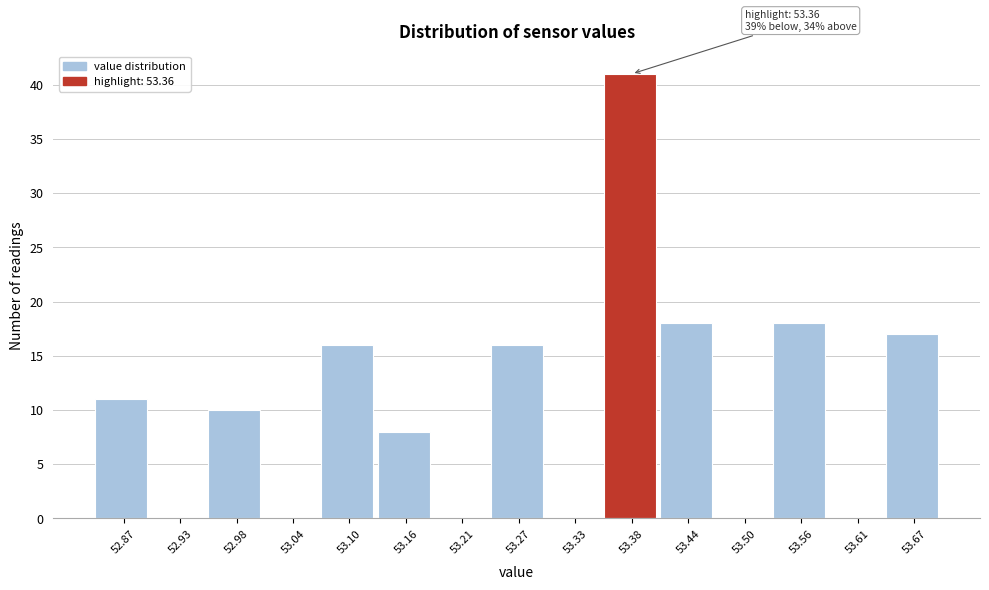

Over which range of the x-axis is the bar tallest?

53.36 to 53.41